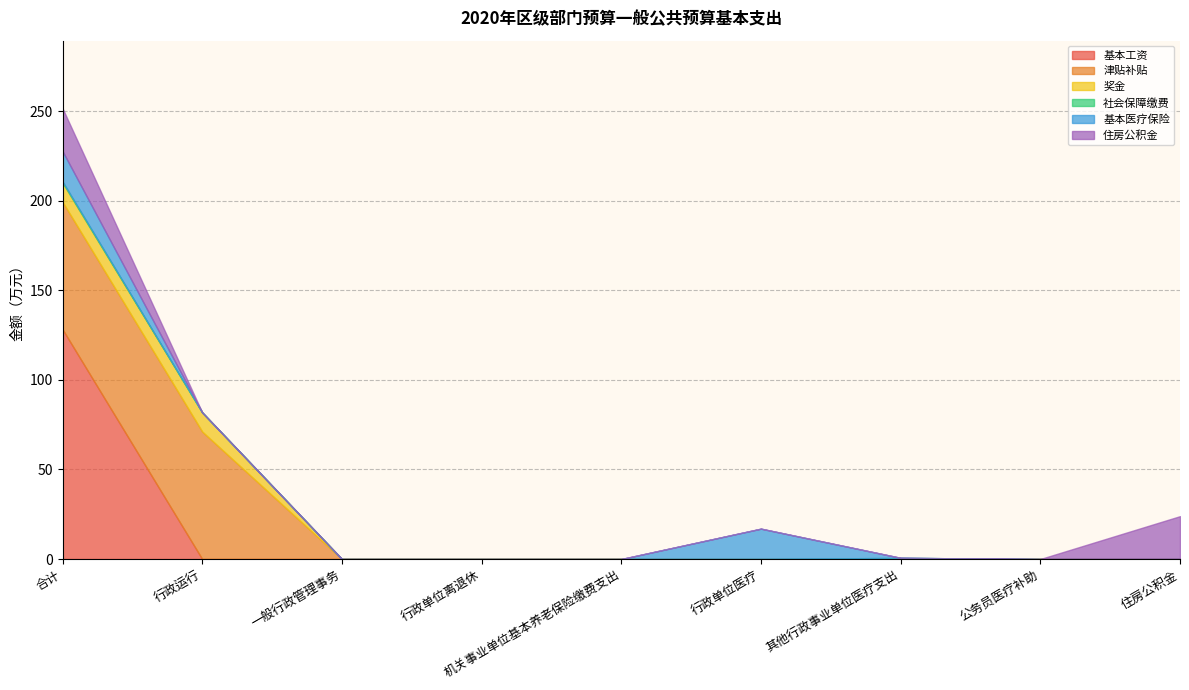

True or false: 奖金 and 社会保障缴费 cross at least once.

False